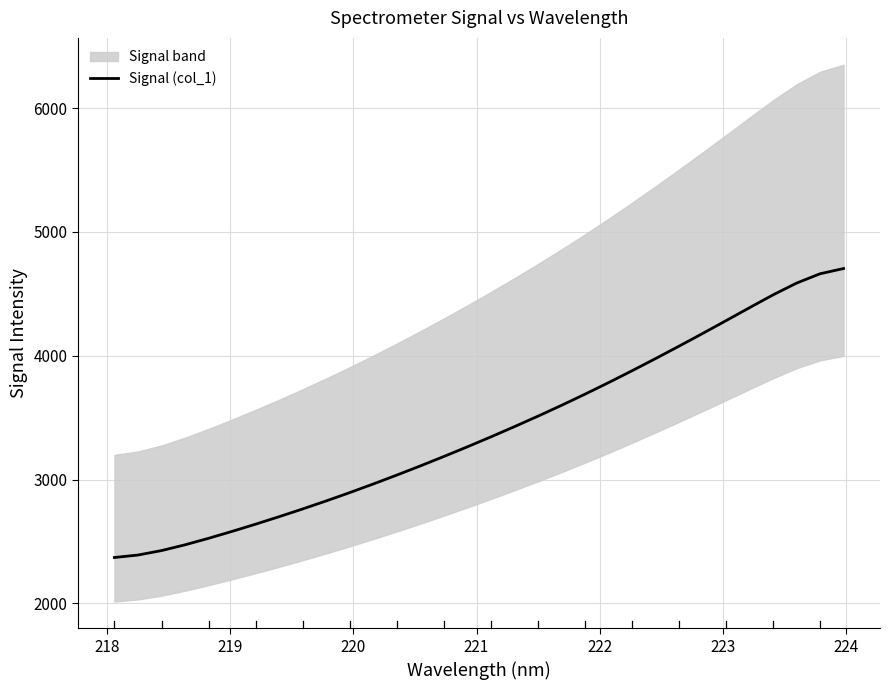

What is the highest value of the Signal (col_1) series?

4704.7